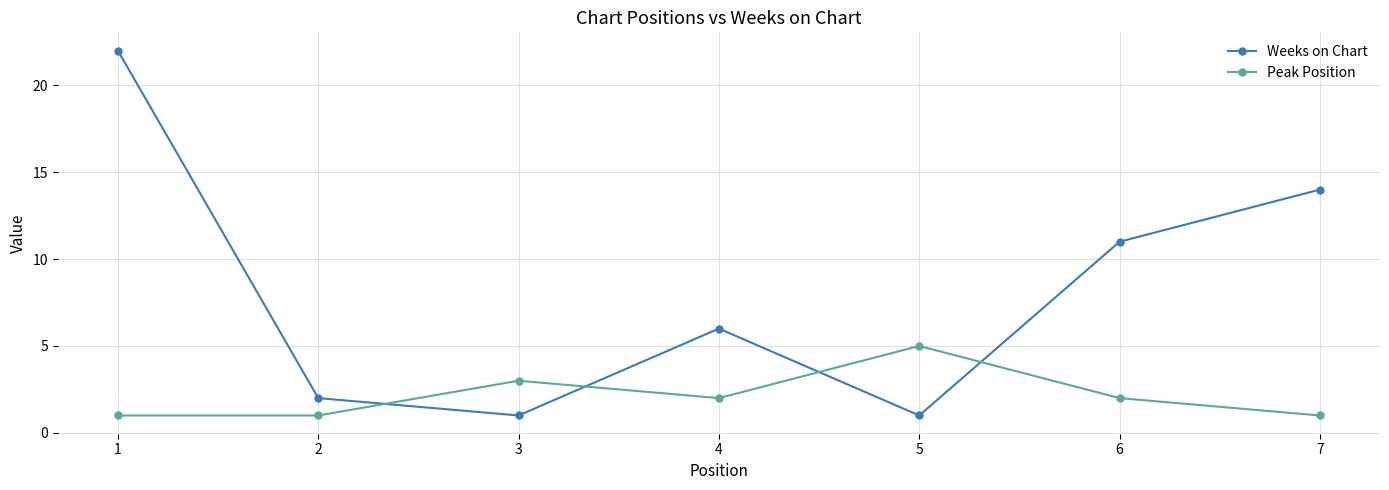

What is the difference between the maximum and second lowest values in the Peak Position series?

4